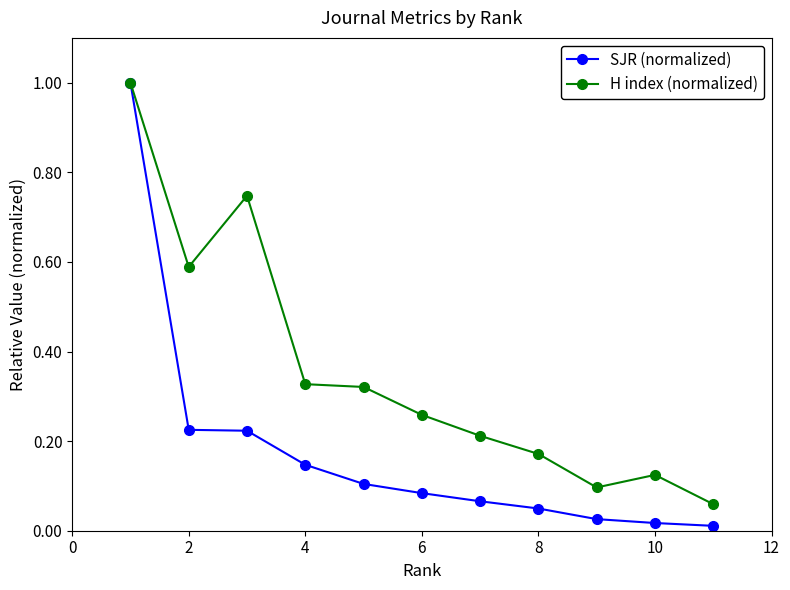

Which series has the widest spread of values?

SJR (normalized)